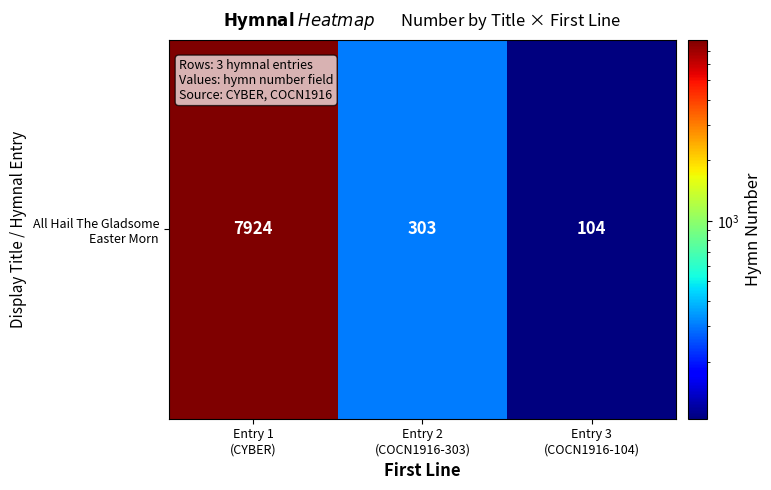

What is the average value?

2777